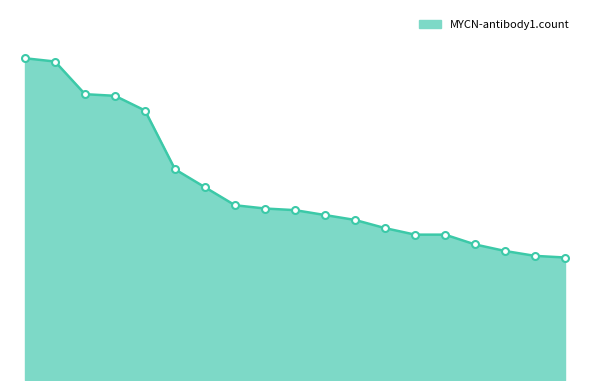

Does the chart have visible grid lines?

No